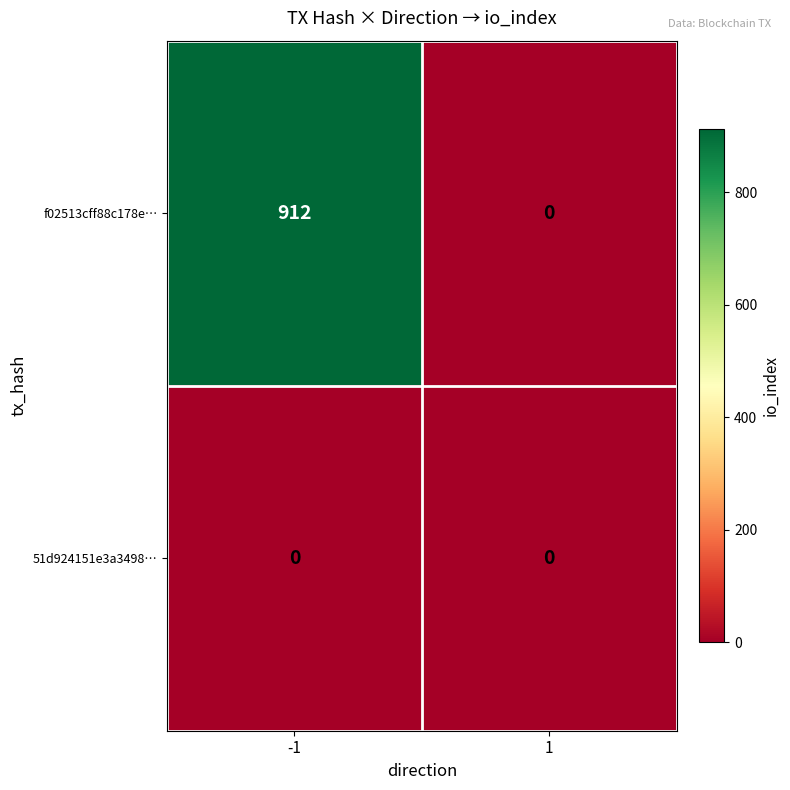

List the series in order of their peak value, highest first.

f02513cff88c178e…, 51d924151e3a3498…